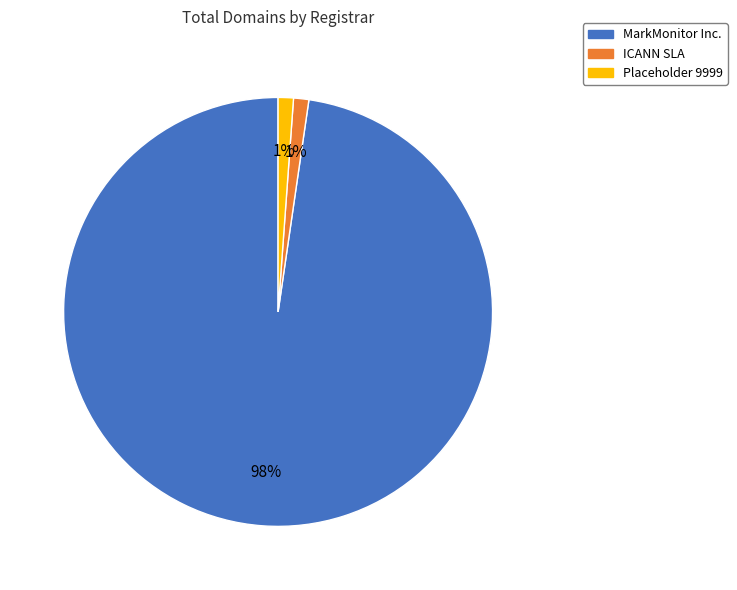

Between ICANN SLA and MarkMonitor Inc., which is larger?

MarkMonitor Inc.